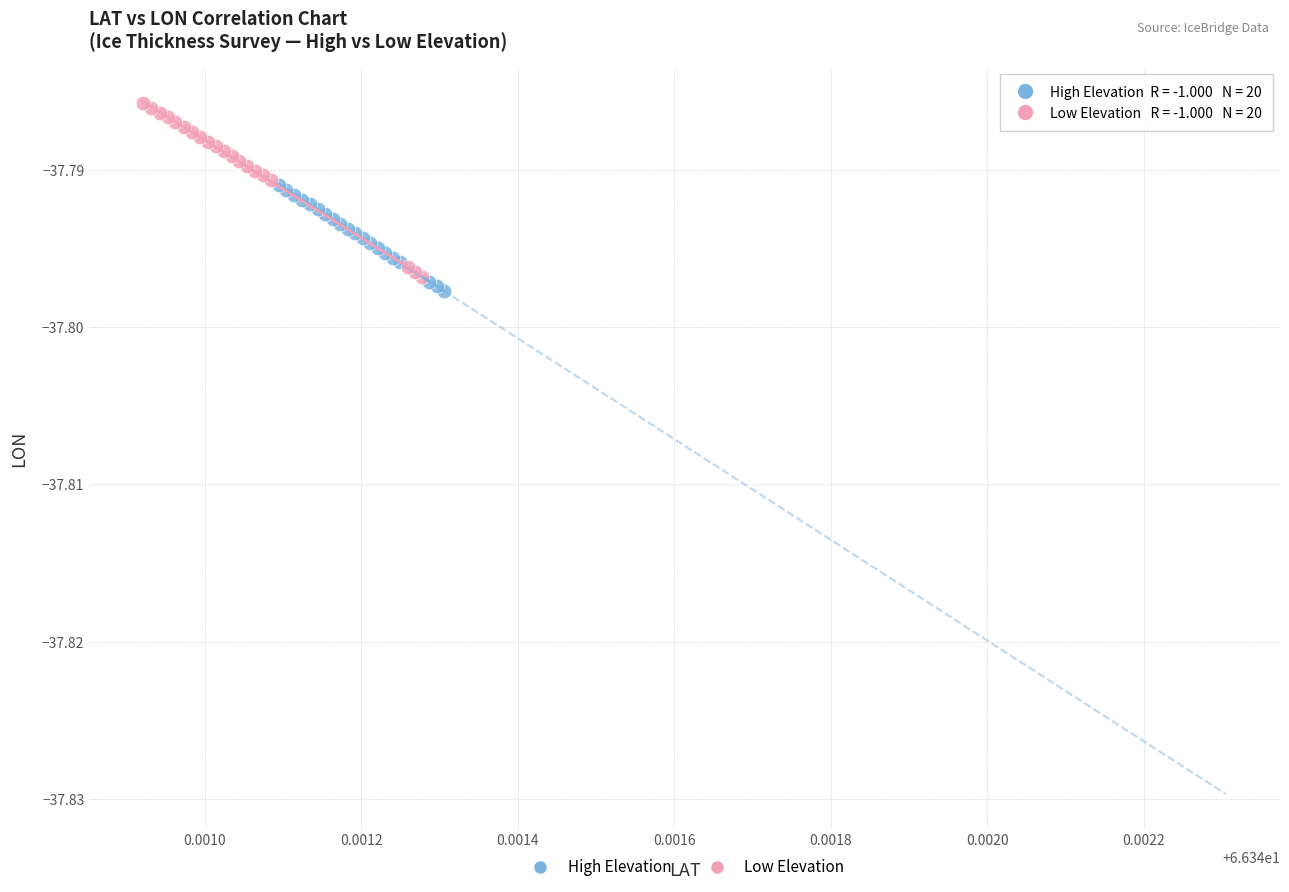

Which series contains the lowest Y value?

High Elevation